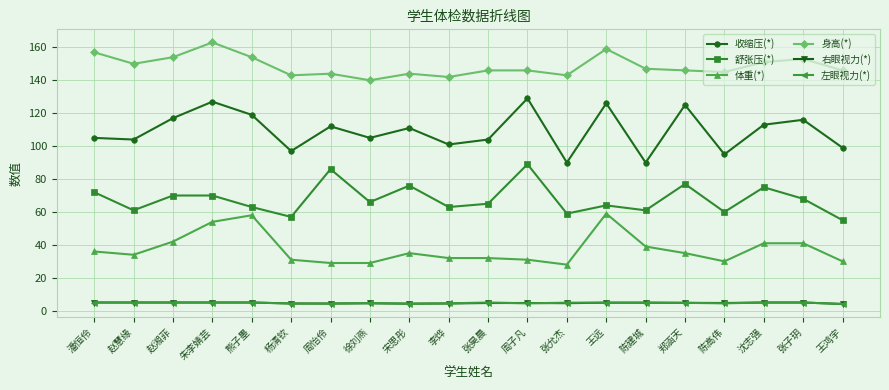

Where is the first local maximum for 收缩压(*)?

朱李婧芸